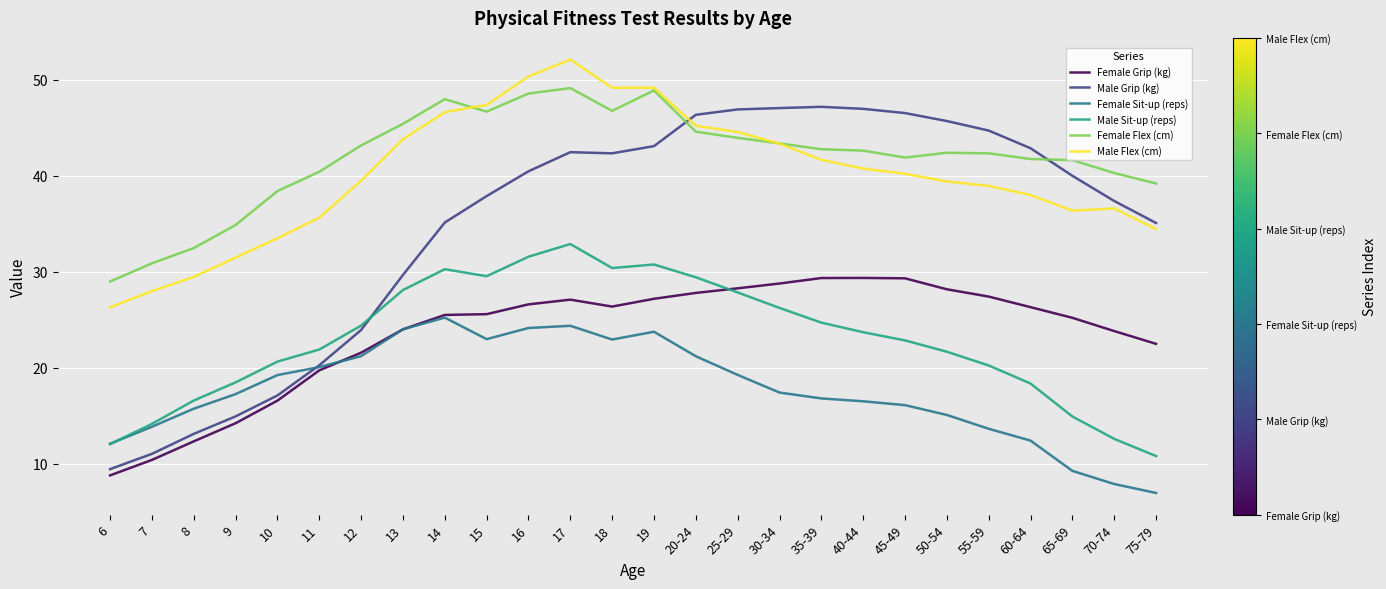

What is the average value of the Female Grip (kg) series?

23.5